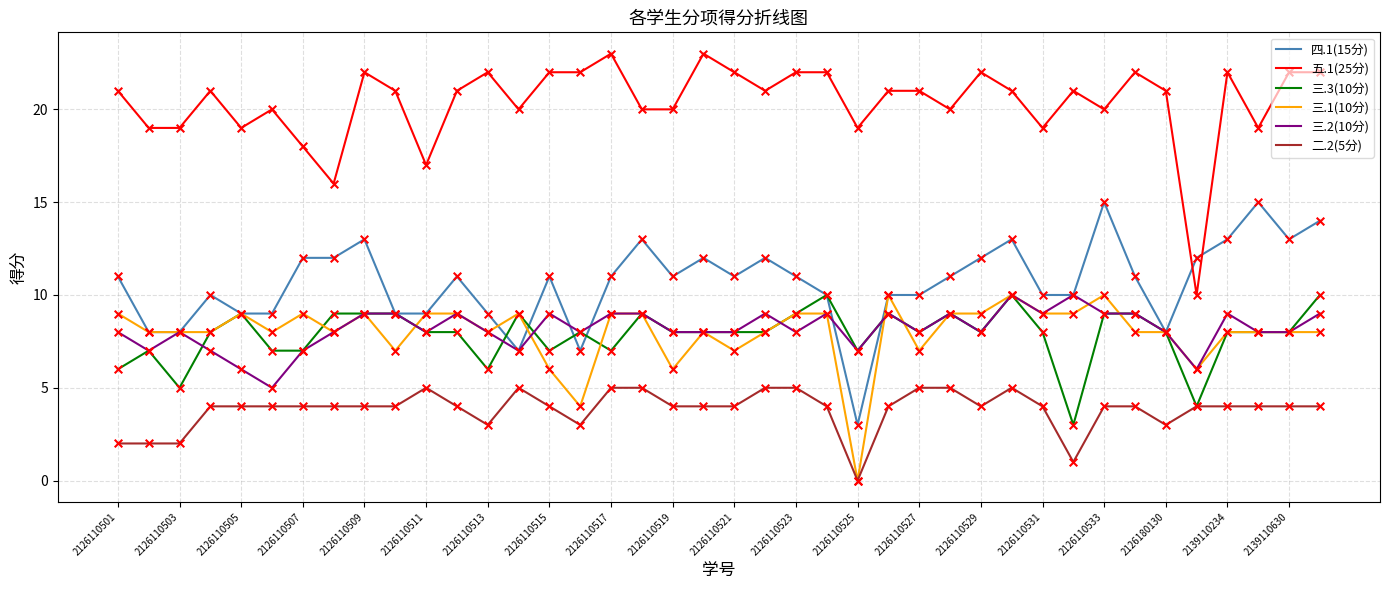

Which series has the largest total across all categories?

五.1(25分)